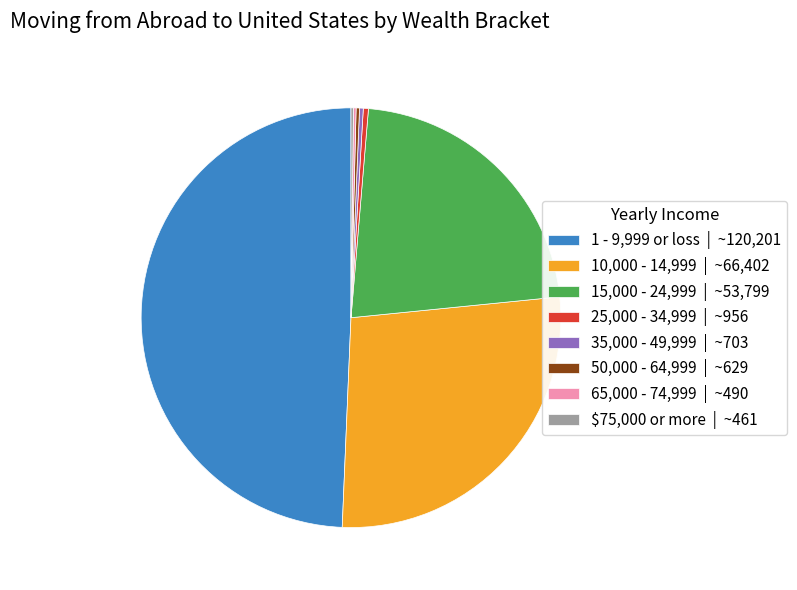

True or false: 15,000 - 24,999 | ~53,799 accounts for 28% of the total.

False